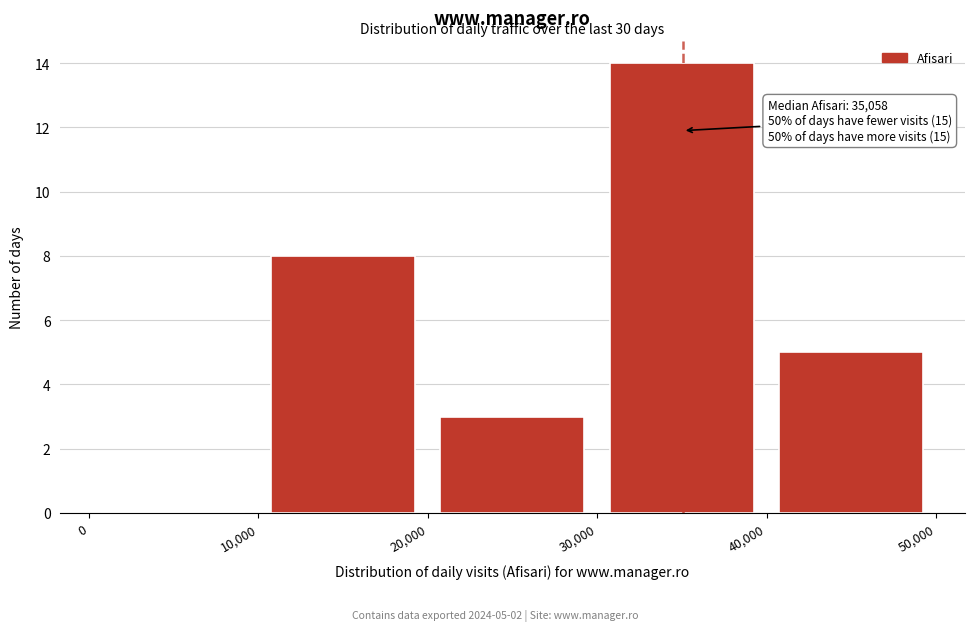

Over which range of the x-axis is the bar tallest?

30,000 to 40,000